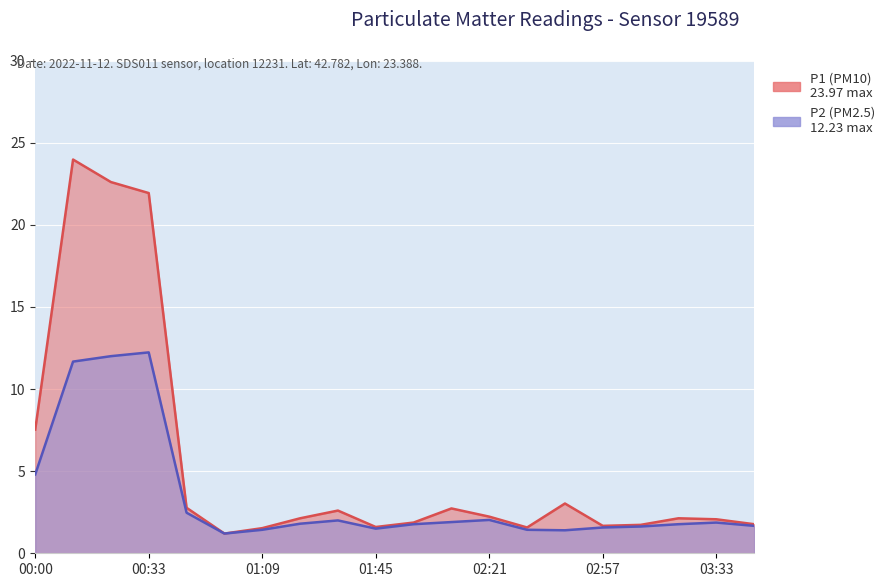

Count the number of categories in the chart.

20